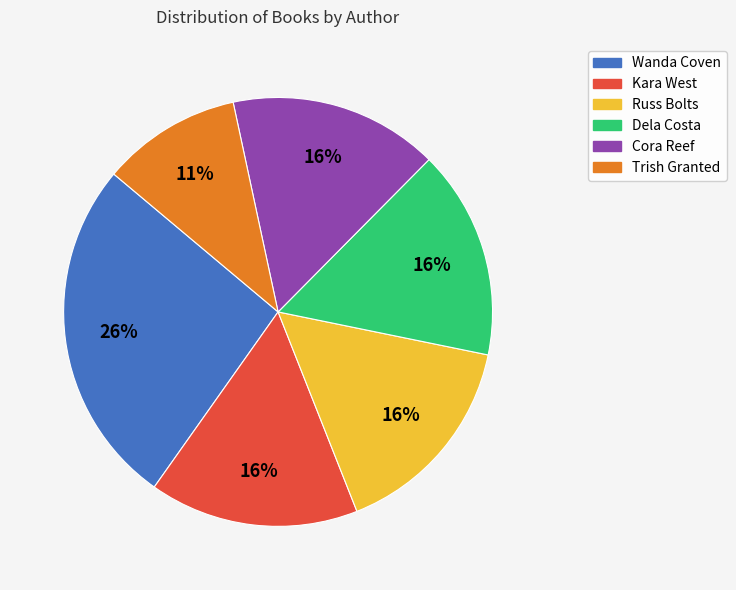

Does any single category account for the majority?

No